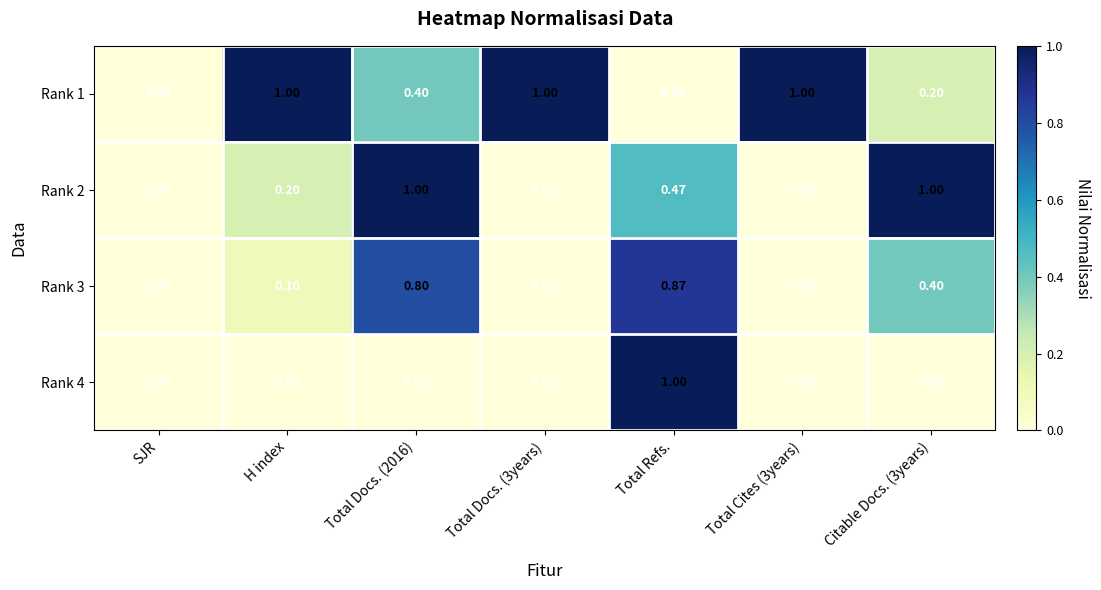

How many data points does each series have?

7